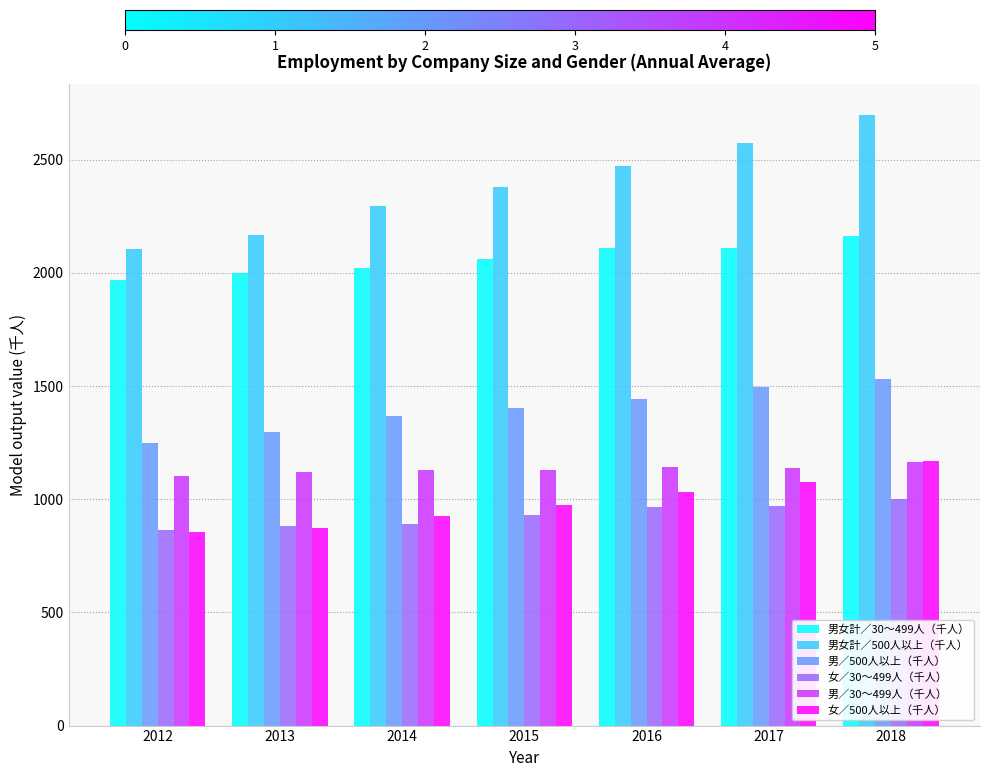

What are all the series names shown in the legend?

男女計／30～499人（千人）, 男女計／500人以上（千人）, 男／500人以上（千人）, 女／30～499人（千人）, 男／30～499人（千人）, 女／500人以上（千人）